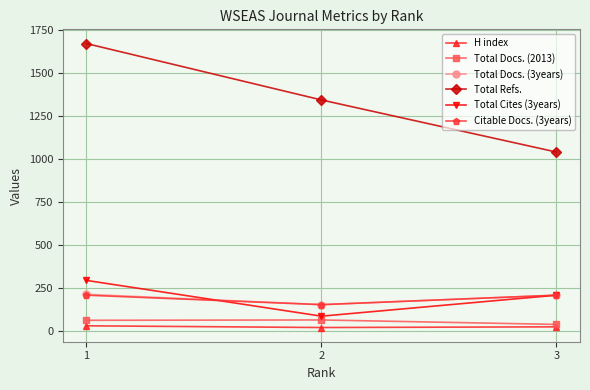

What is the average value of the Total Cites (3years) series?

194